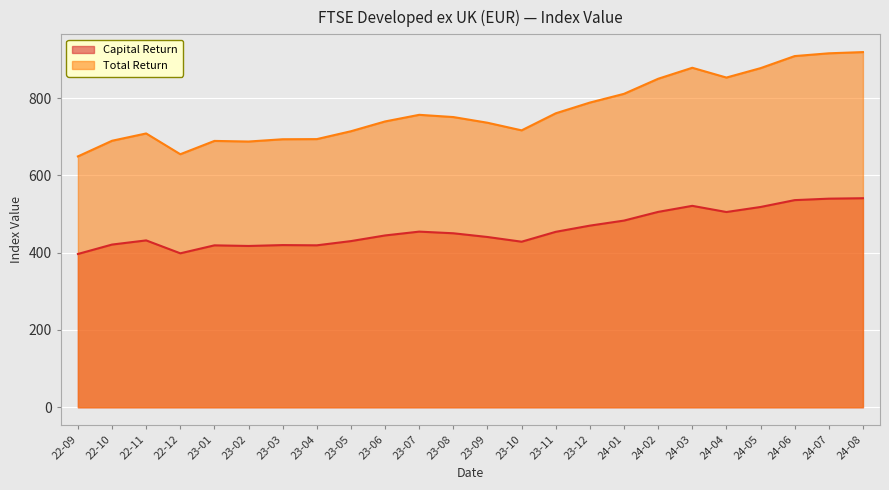

How many lines are shown in the chart?

2